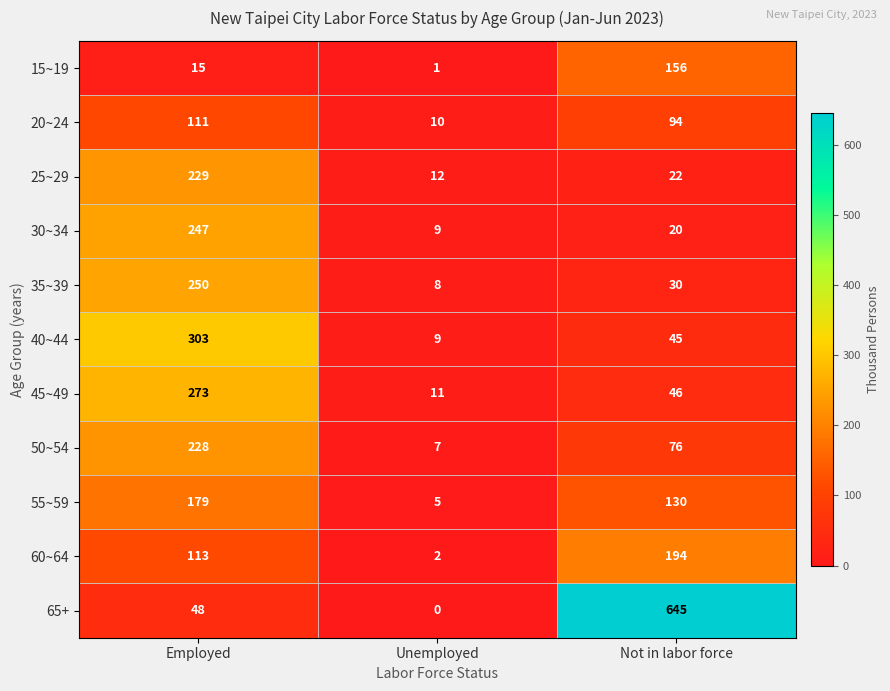

Where does the 40~44 series first go above 45?

Employed